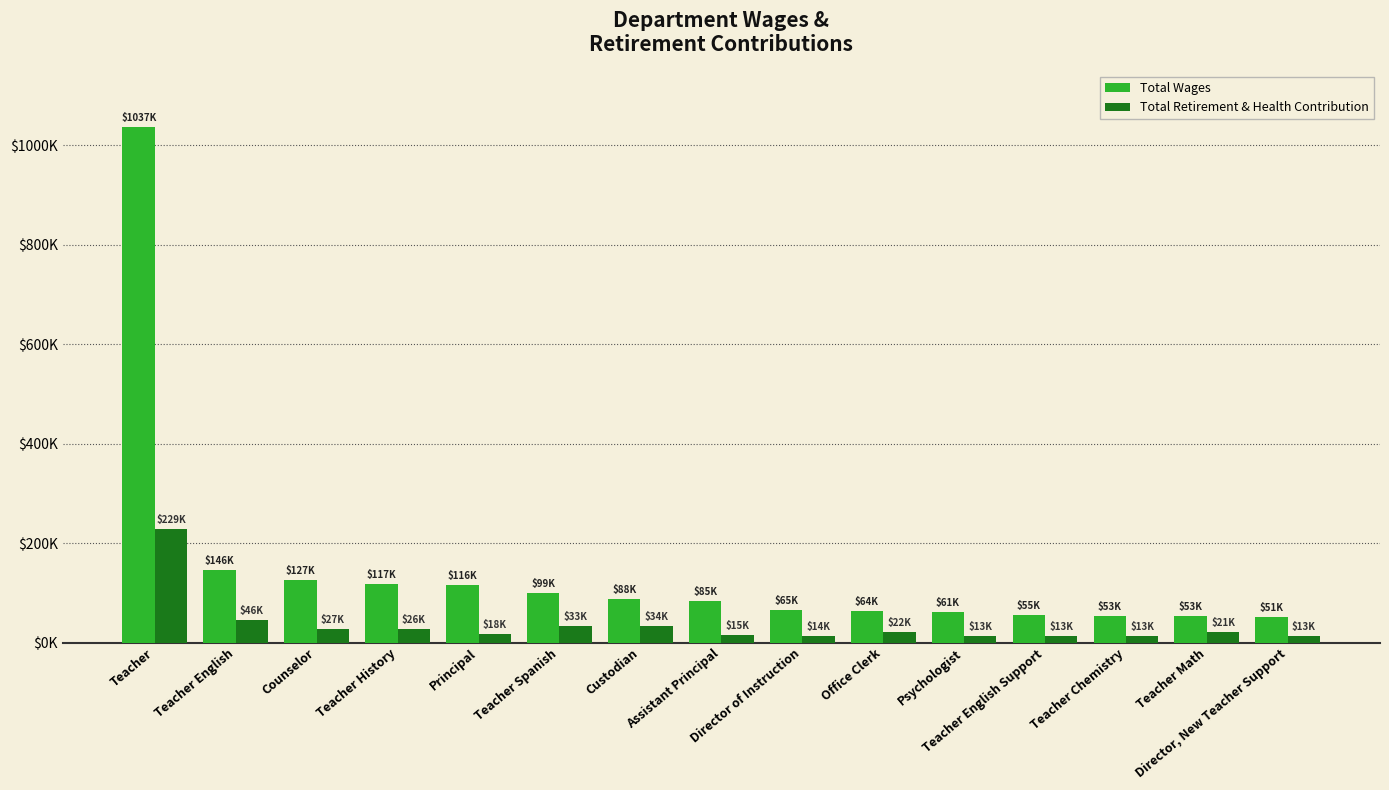

Which category has the lowest value in the Total Wages series?

Director, New Teacher Support